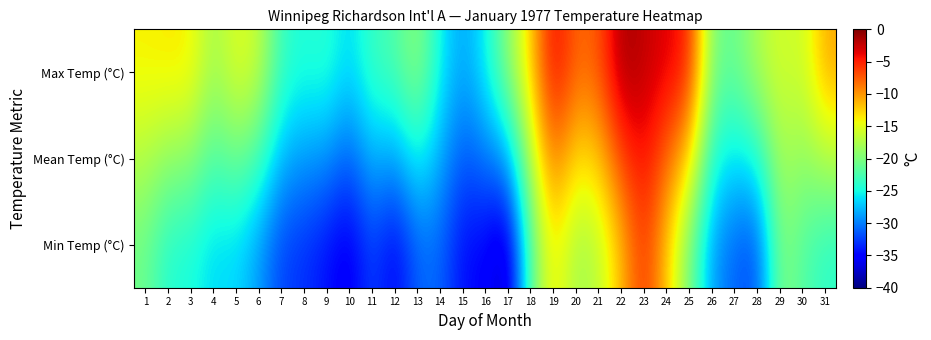

Reading left to right, transcribe all the data shown in this chart.

Max Temp (°C): 1=-13.9	2=-13.6	3=-13.7	4=-18.3	5=-15.1	6=-16.3	7=-23.4	8=-24.6	9=-23.9	10=-26.6	11=-23.2	12=-22.4	13=-18.9	14=-25.4	15=-28.7	16=-25.5	17=-19.3	18=-12.5	19=-3.4	20=-8.1	21=-7.4	22=-1.2	23=-2.4	24=-3.5	25=-4.8	26=-20.3	27=-21.1	28=-17.6	29=-15.6	30=-16.4	31=-10.7
Mean Temp (°C): 1=-17.3	2=-19.0	3=-19.2	4=-22.4	5=-20.7	6=-22.6	7=-27.9	8=-28.9	9=-29.2	10=-31.4	11=-27.7	12=-28.9	13=-25.0	14=-28.2	15=-31.7	16=-30.3	17=-28.7	18=-17.0	19=-8.3	20=-13.2	21=-12.2	22=-6.4	23=-4.0	24=-7.9	25=-12.6	26=-24.6	27=-26.1	28=-24.9	29=-17.6	30=-19.2	31=-17.3
Min Temp (°C): 1=-20.7	2=-24.4	3=-24.6	4=-26.5	5=-26.3	6=-28.9	7=-32.4	8=-33.1	9=-34.4	10=-36.1	11=-32.2	12=-35.4	13=-31.0	14=-30.9	15=-34.7	16=-35.0	17=-38.0	18=-21.5	19=-13.2	20=-18.3	21=-17.0	22=-11.5	23=-5.5	24=-12.2	25=-20.3	26=-28.9	27=-31.1	28=-32.2	29=-19.5	30=-22.0	31=-23.9